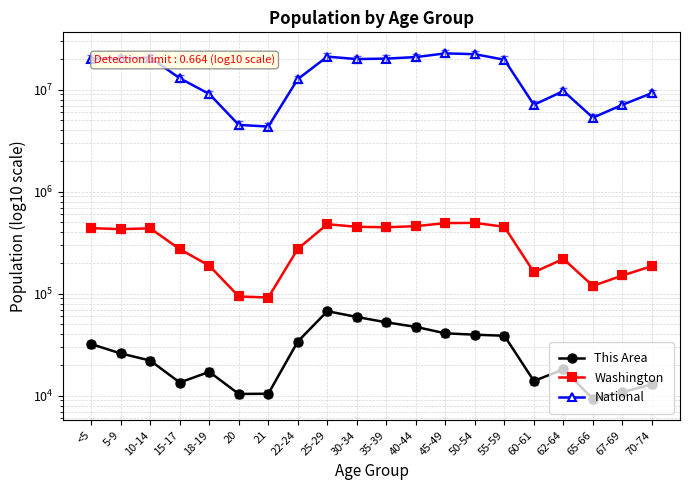

True or false: National and Washington intersect in this chart.

False